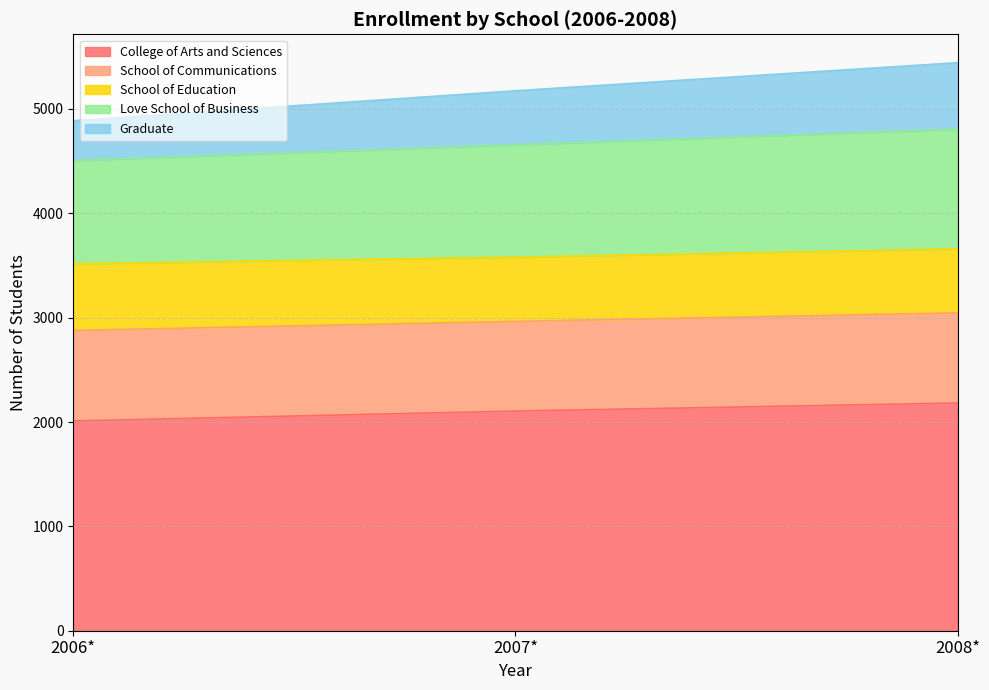

What are all the series names shown in the legend?

College of Arts and Sciences, School of Communications, School of Education, Love School of Business, Graduate